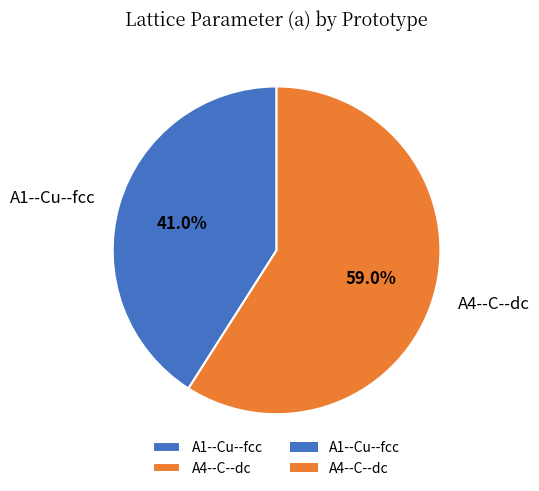

True or false: A1--Cu--fcc accounts for 47% of the total.

False